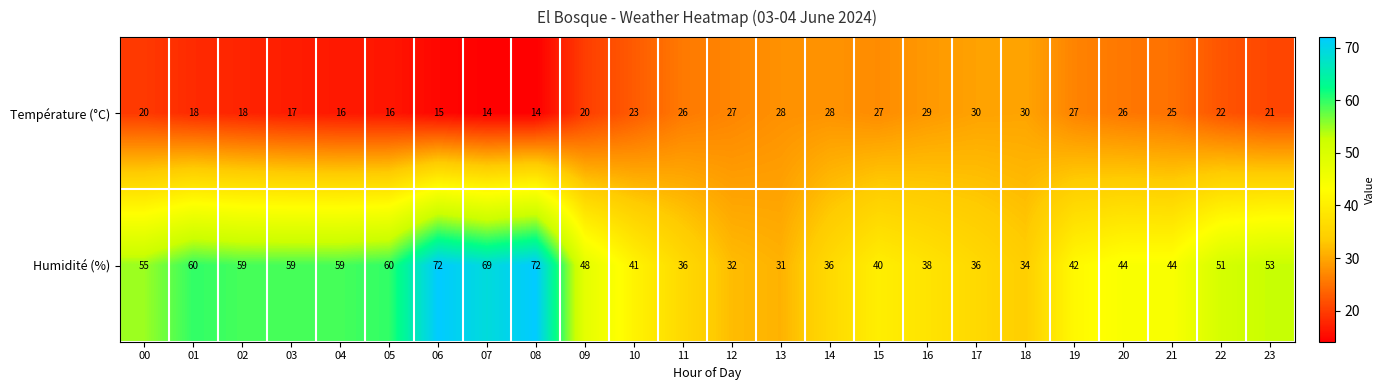

Rank the series by their average value, from lowest to highest.

Température (°C), Humidité (%)